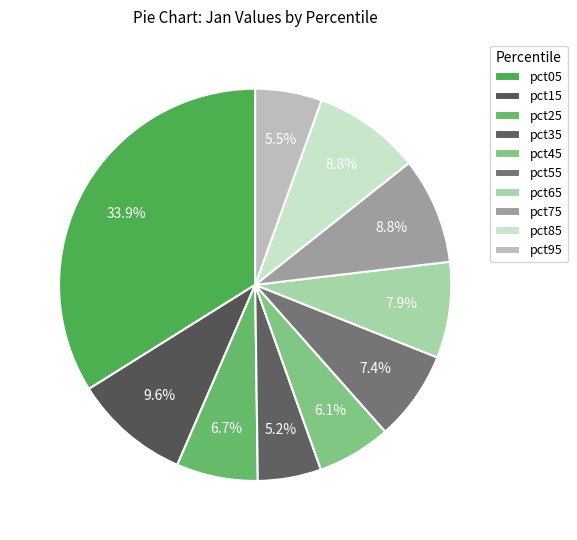

How many slices are in this pie chart?

10